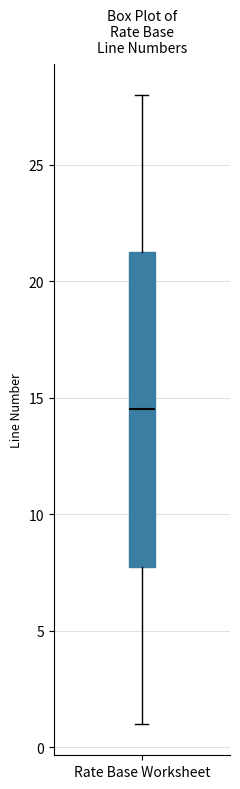

Read this box plot against the y-axis: the position of the median line, the range covered by the box, and the ends of both whiskers. The values are not printed on the chart, so give them approximately, as read against the axis.

median 14.5, box 8.0 to 21.5, whiskers 1.0 to 28.0